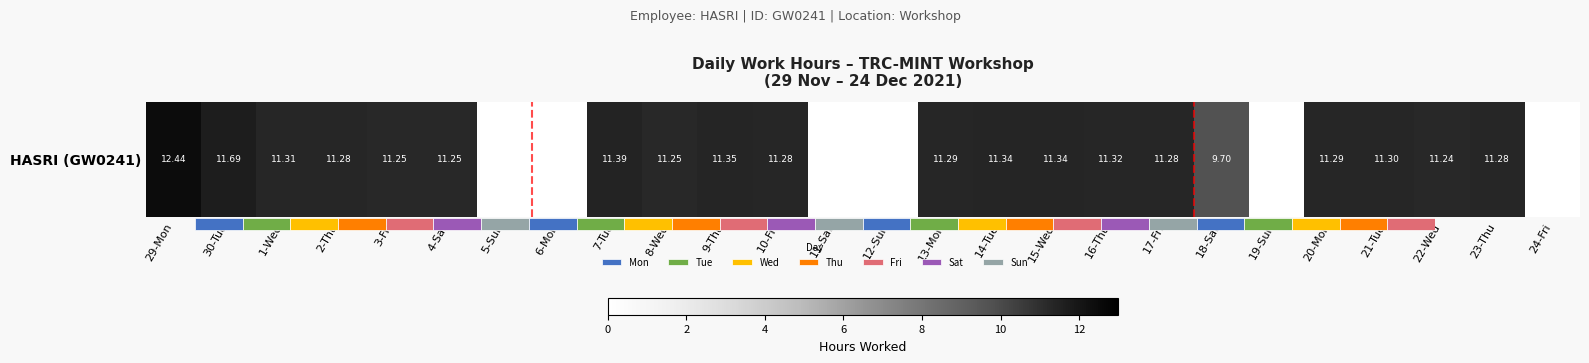

What is the average value?

8.7